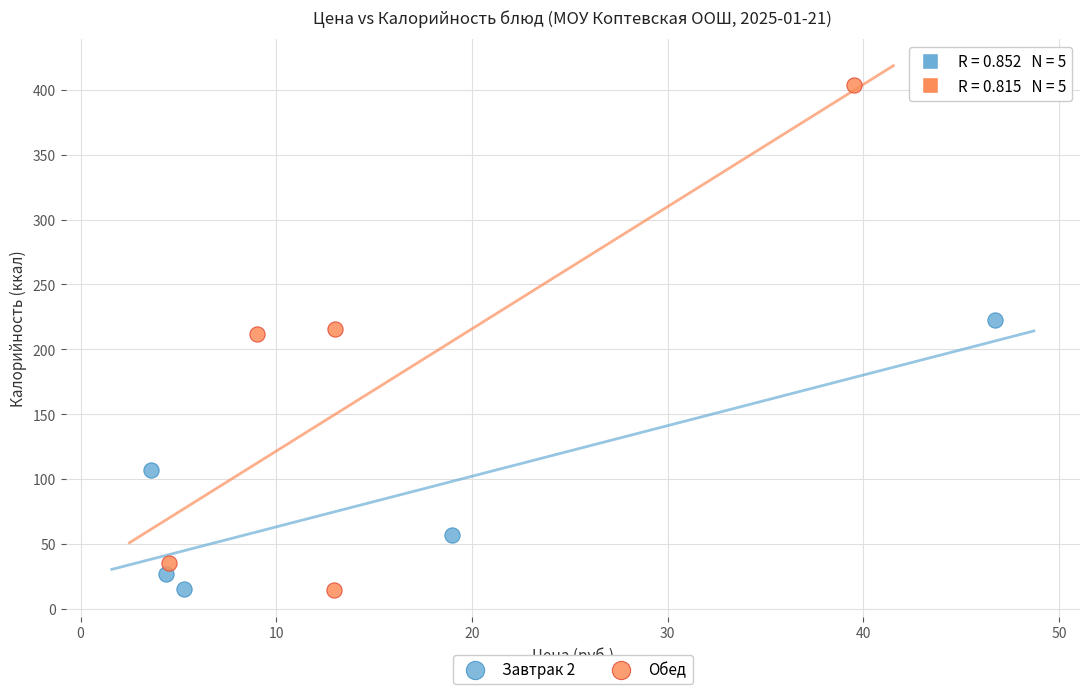

Which series has the largest Y range (max minus min)?

Обед